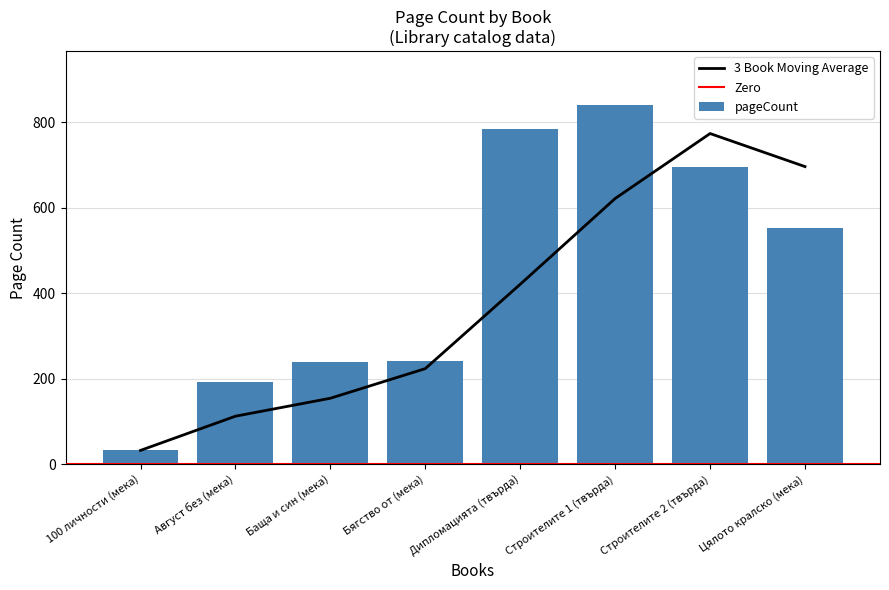

How many data points does each series have?

8